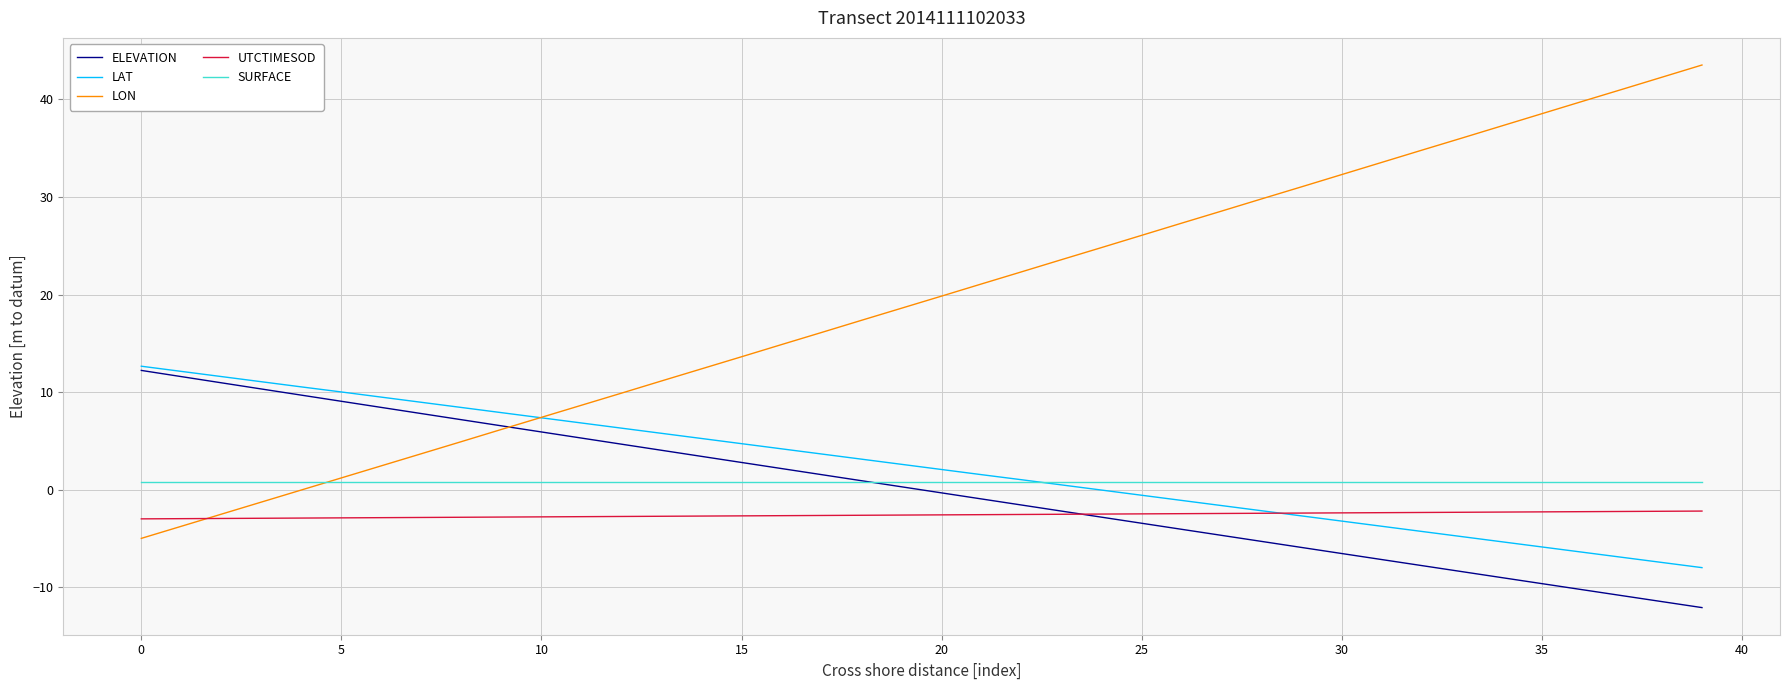

True or false: SURFACE and UTCTIMESOD intersect in this chart.

False